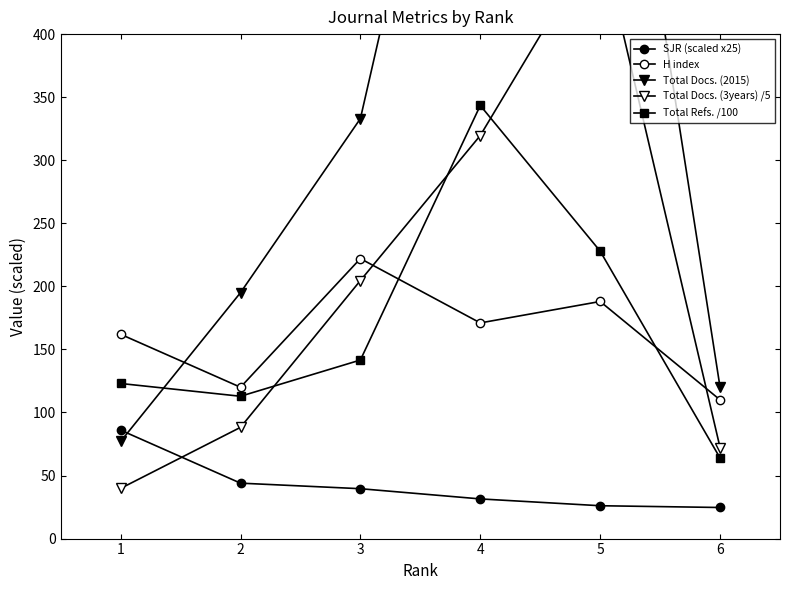

Where is the first local maximum for Total Docs. (2015)?

4